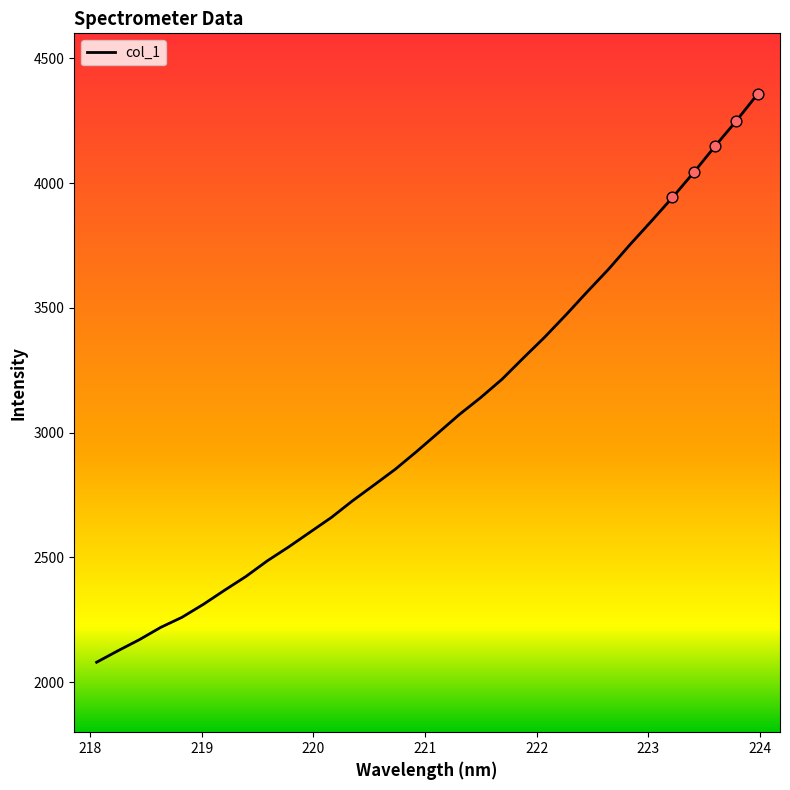

What is the minimum value shown in the chart?

2080.3